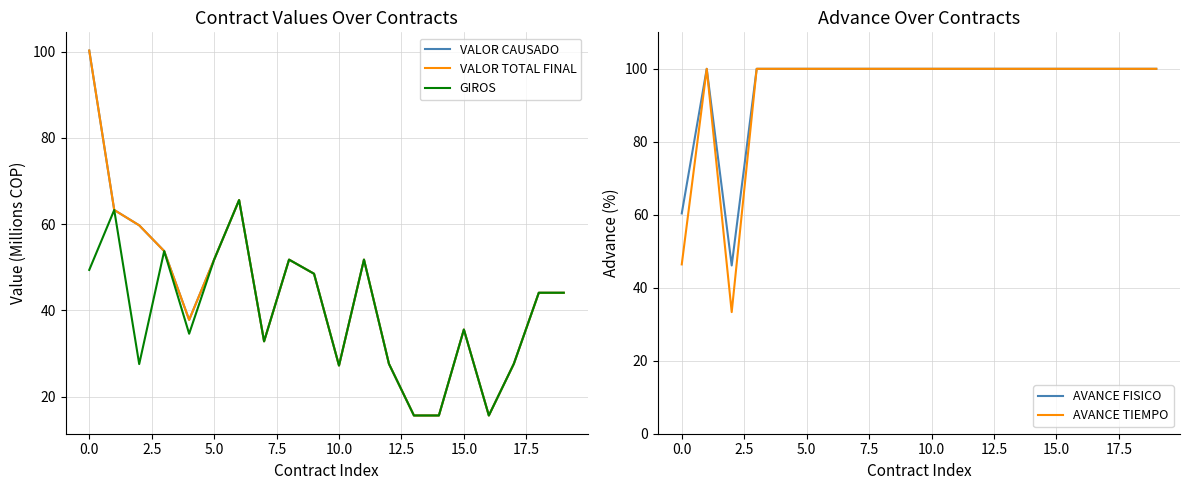

Is the value of VALOR TOTAL FINAL at 19 greater than the value of AVANCE TIEMPO at 18?

No